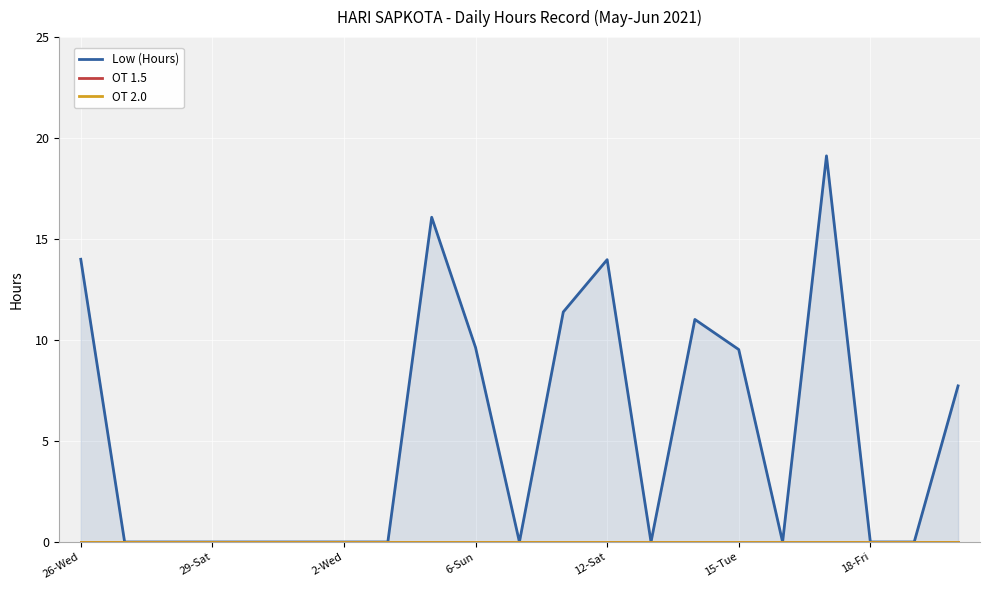

How many lines are shown in the chart?

3